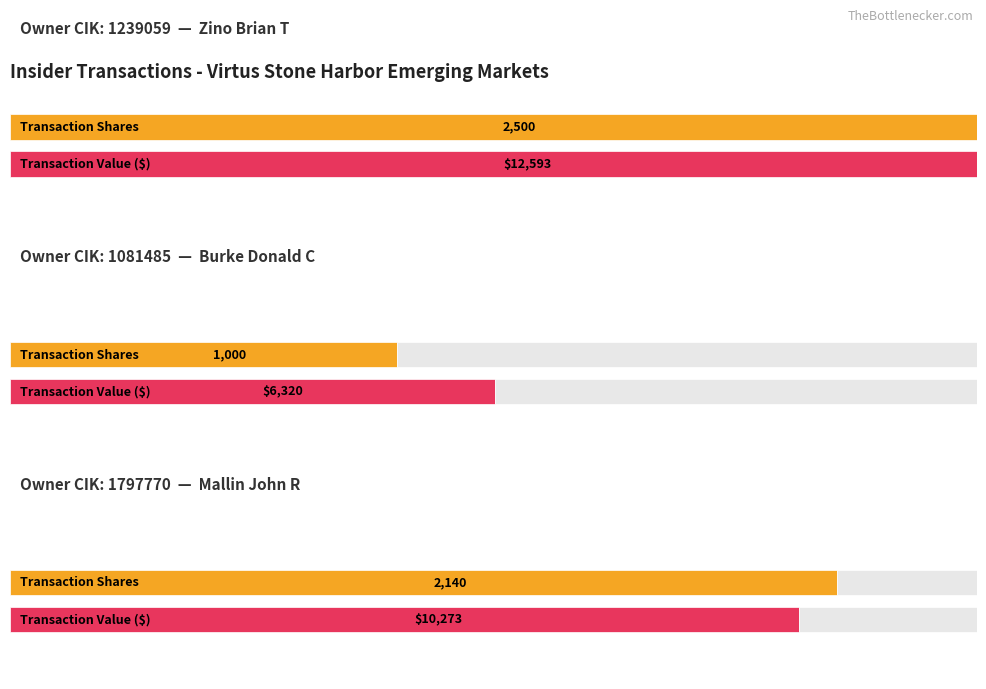

Does the chart contain any negative values?

No